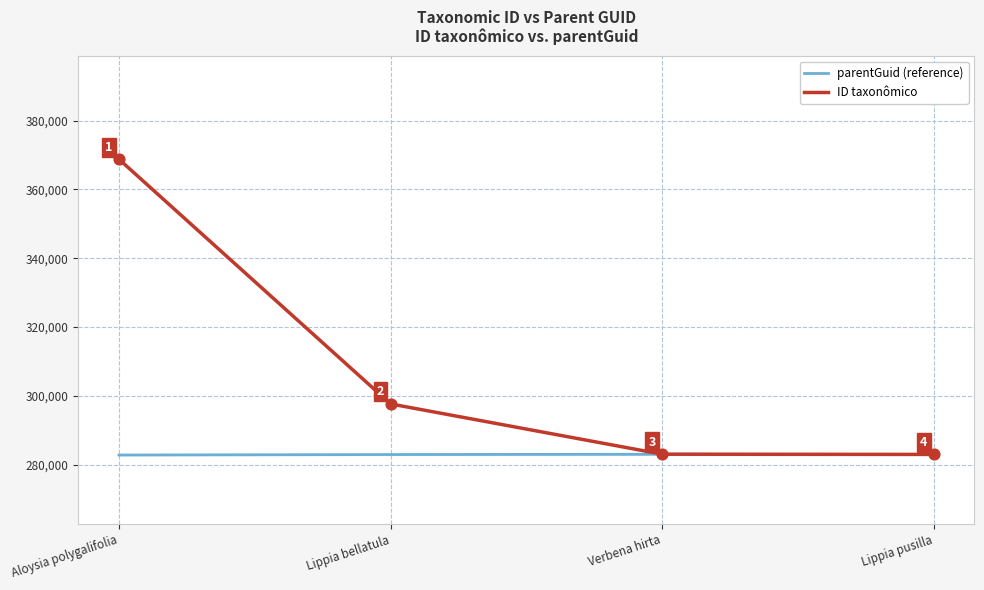

Is the value of ID taxonômico at Verbena hirta greater than the value of parentGuid (reference) at Lippia pusilla?

Yes